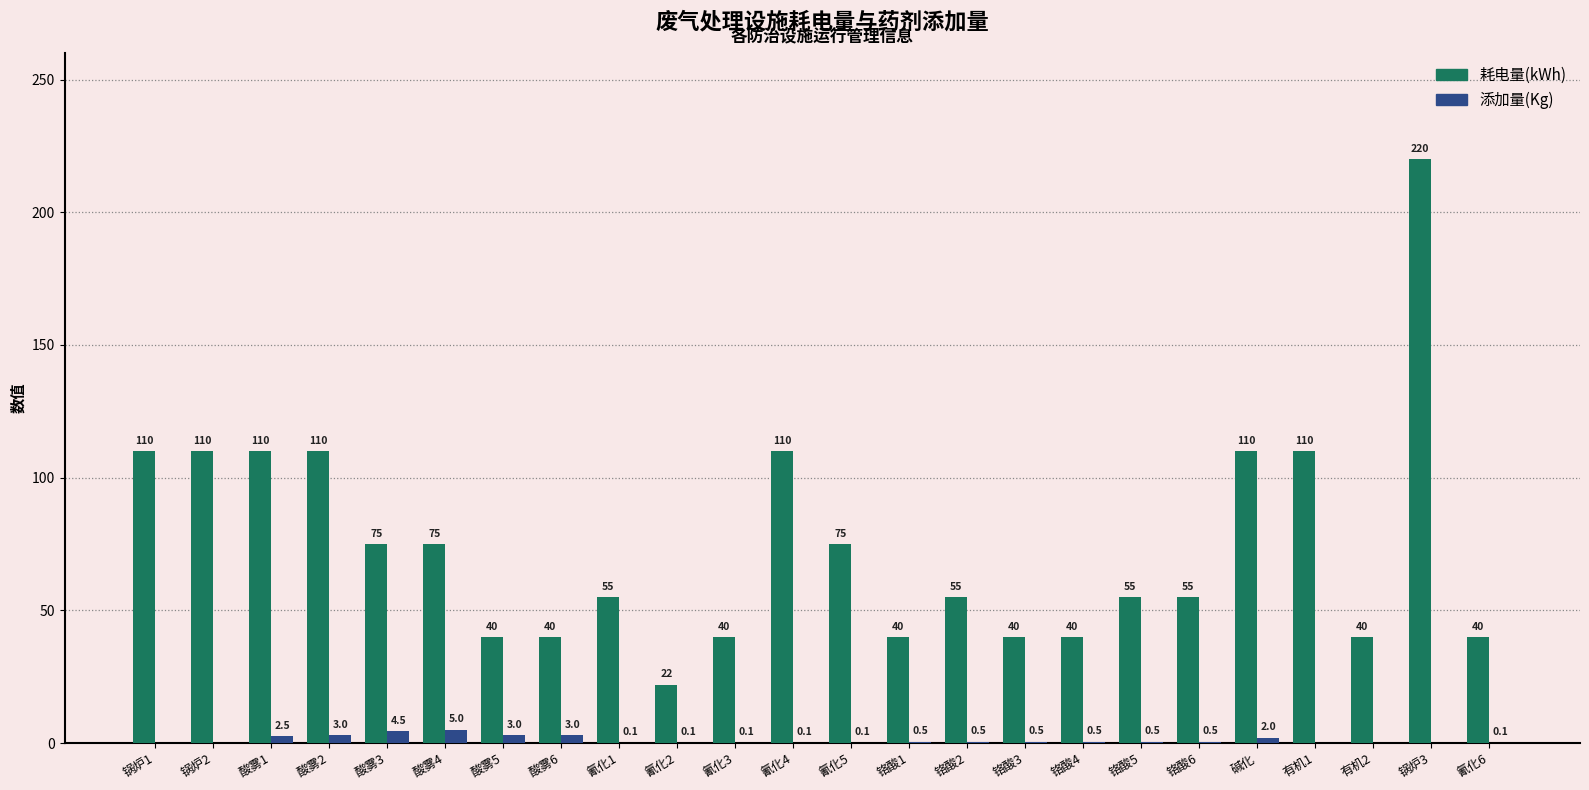

Which series has the widest spread of values?

耗电量(kWh)